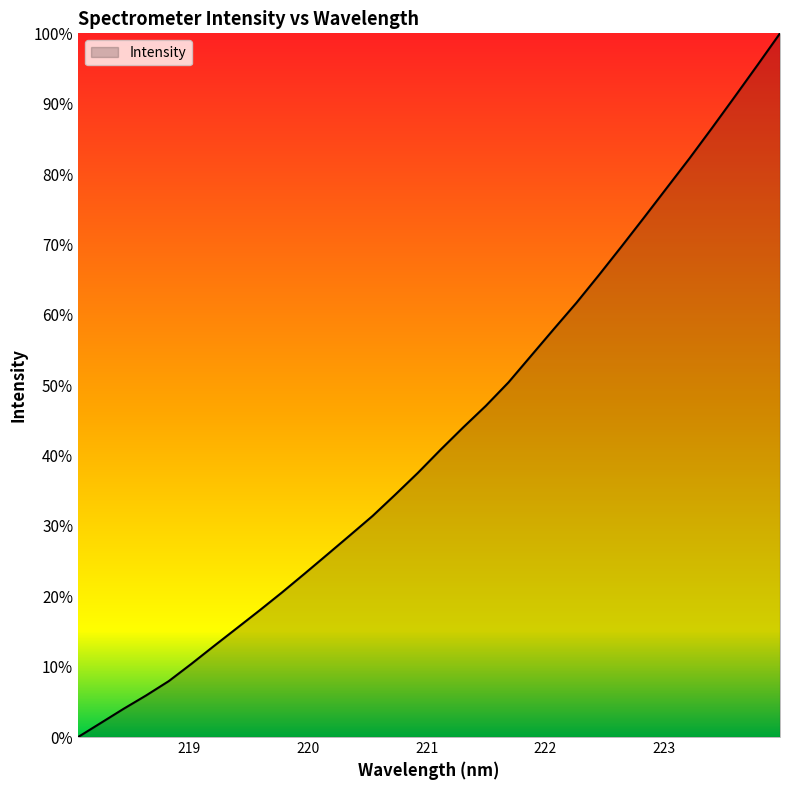

What is the maximum value shown in the chart?

100.0